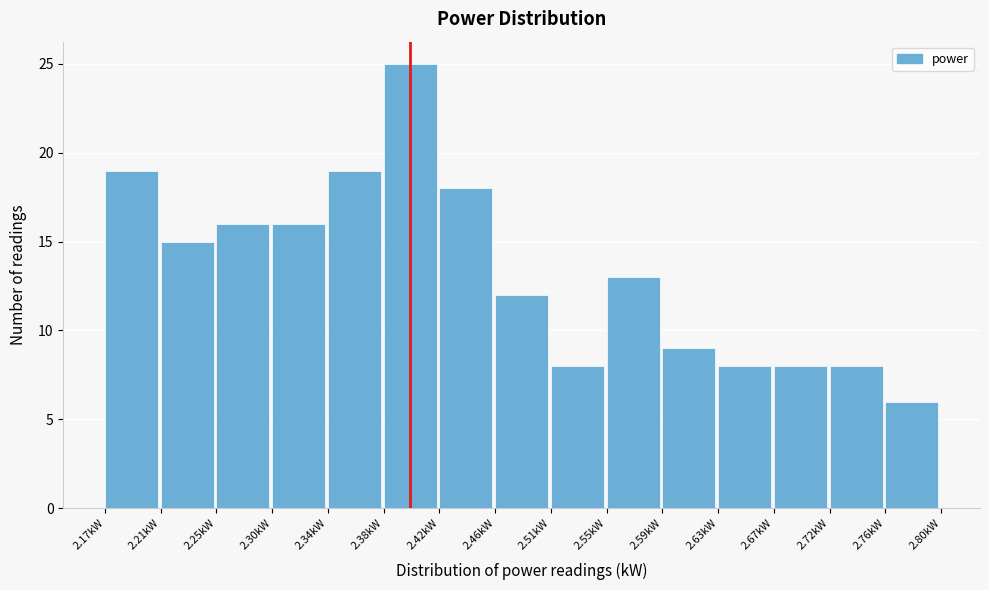

Reading left to right, transcribe this chart: for each bar, give the range it covers on the x-axis and its height. Neither the bar edges nor the heights are printed on the chart, so give them approximately, as read against the axes.

2.170 to 2.212: 19
2.212 to 2.254: 15
2.254 to 2.296: 16
2.296 to 2.338: 16
2.338 to 2.380: 19
2.380 to 2.422: 25
2.422 to 2.464: 18
2.464 to 2.506: 12
2.506 to 2.548: 8
2.548 to 2.590: 13
2.590 to 2.632: 9
2.632 to 2.674: 8
2.674 to 2.716: 8
2.716 to 2.758: 8
2.758 to 2.800: 6